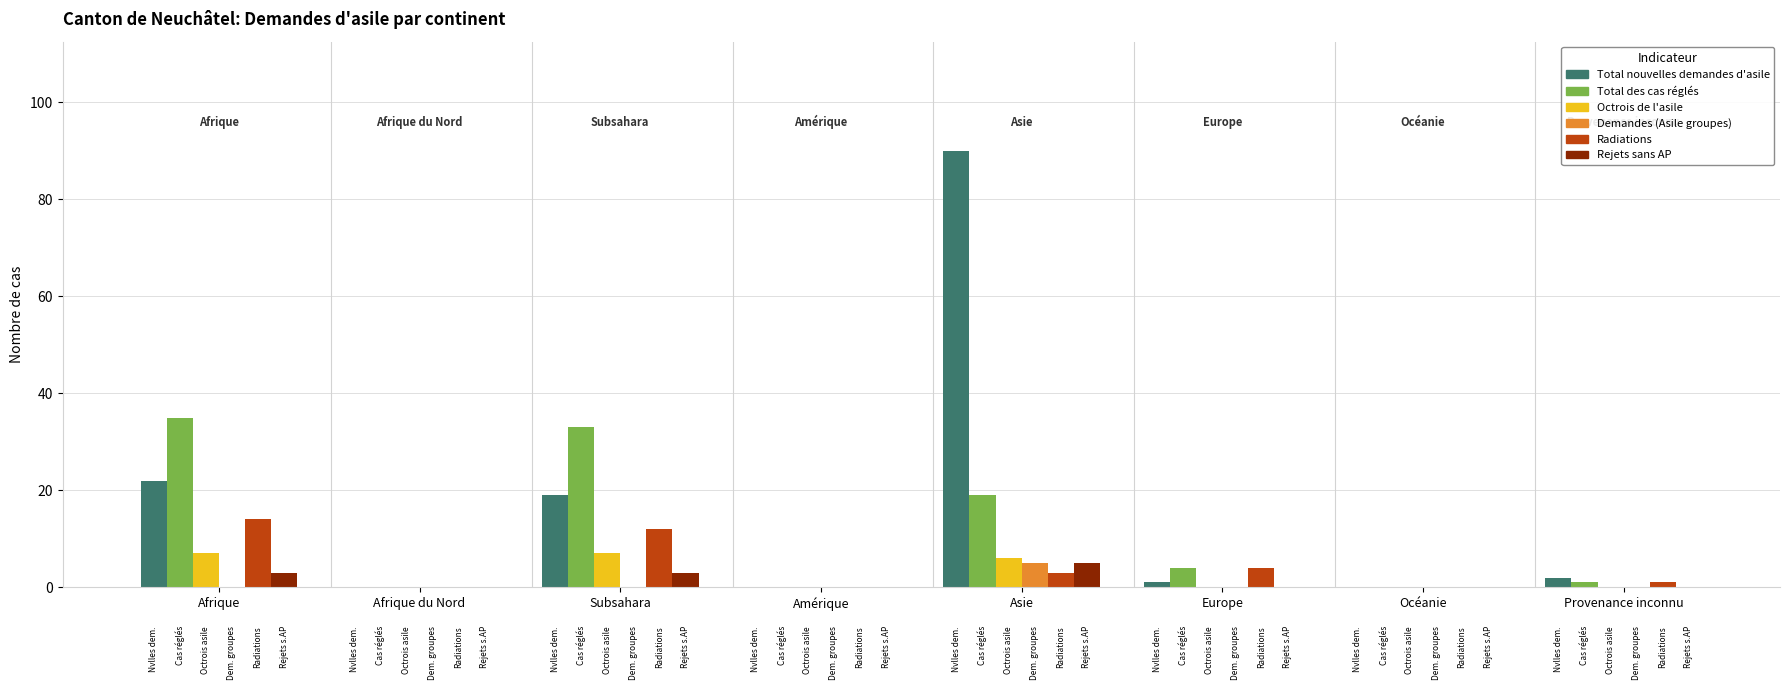

How many groups of bars are there?

8